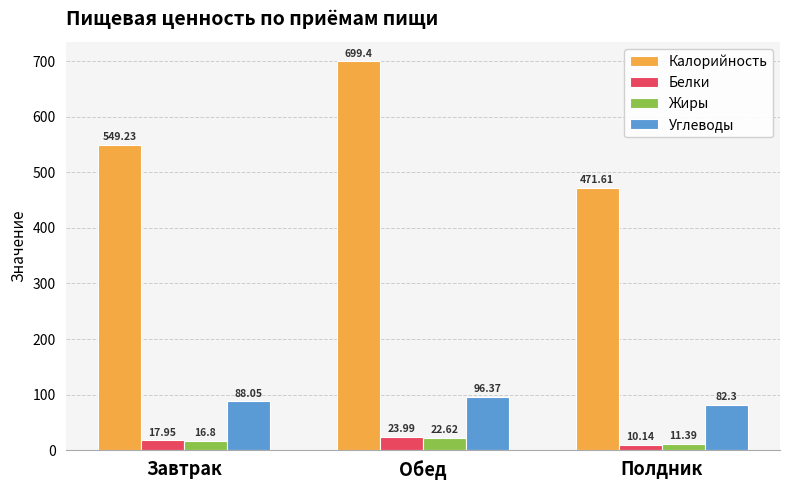

What is the sum of the Белки values at Полдник and Обед?

34.1